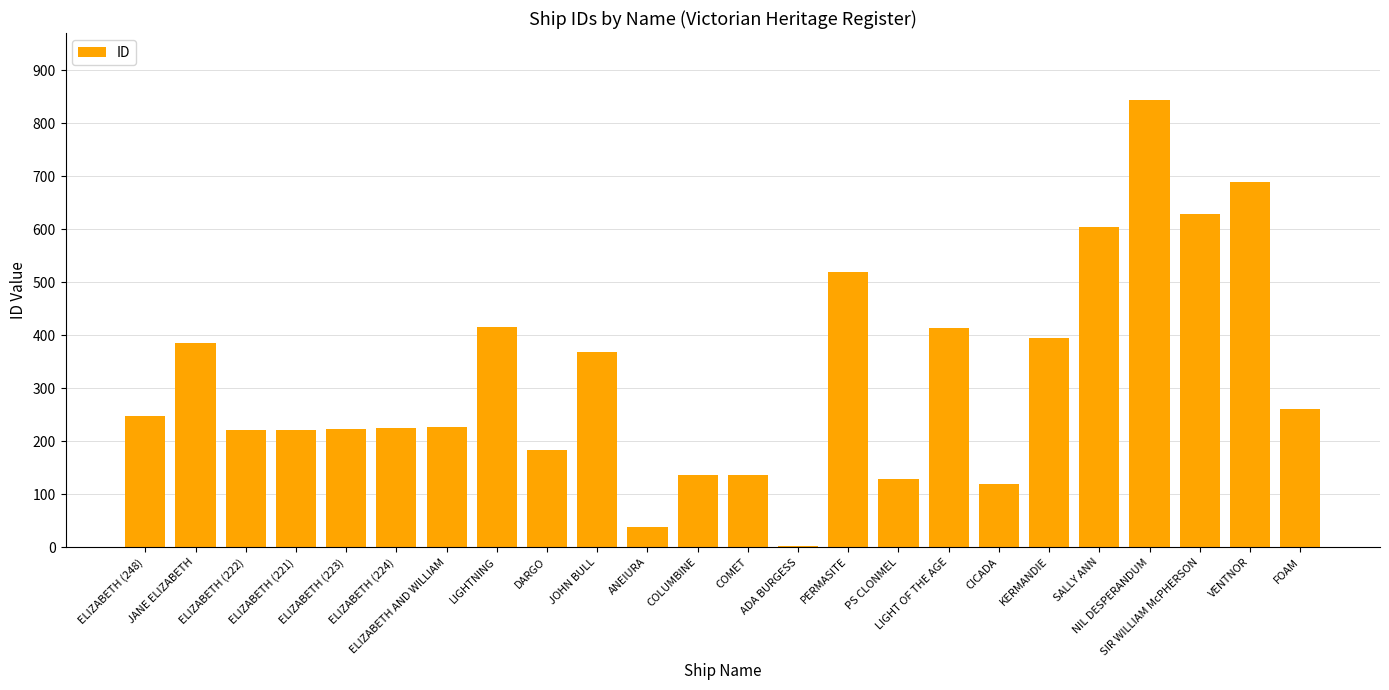

What value does the data have at LIGHT OF THE AGE, to the nearest 10?

410